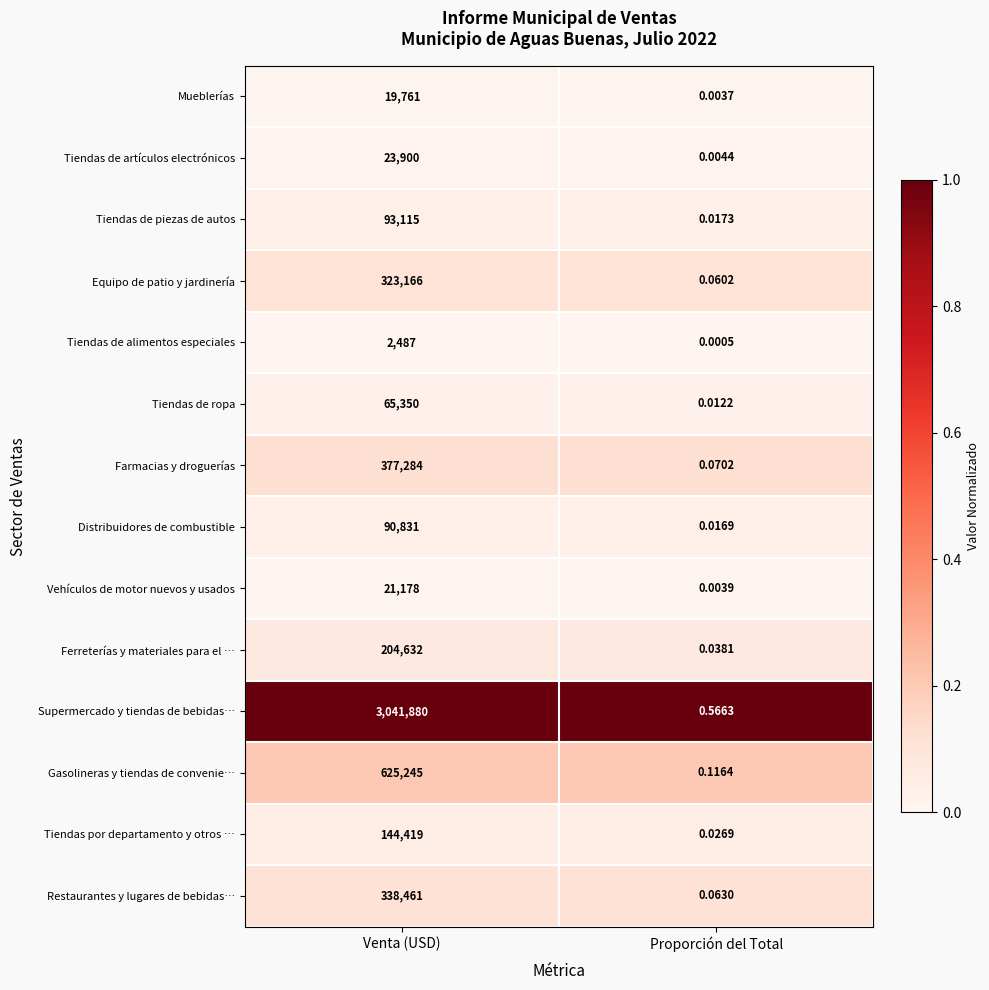

How many series are shown in this chart?

14